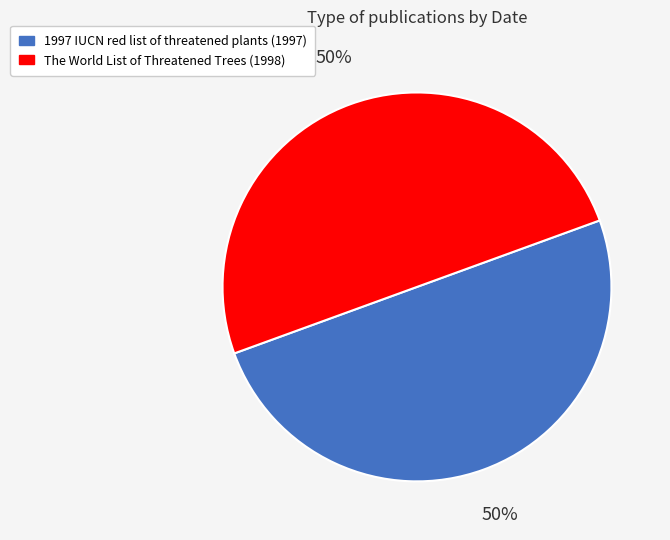

The The World List of Threatened Trees slice represents 50% of the pie. True or false?

True